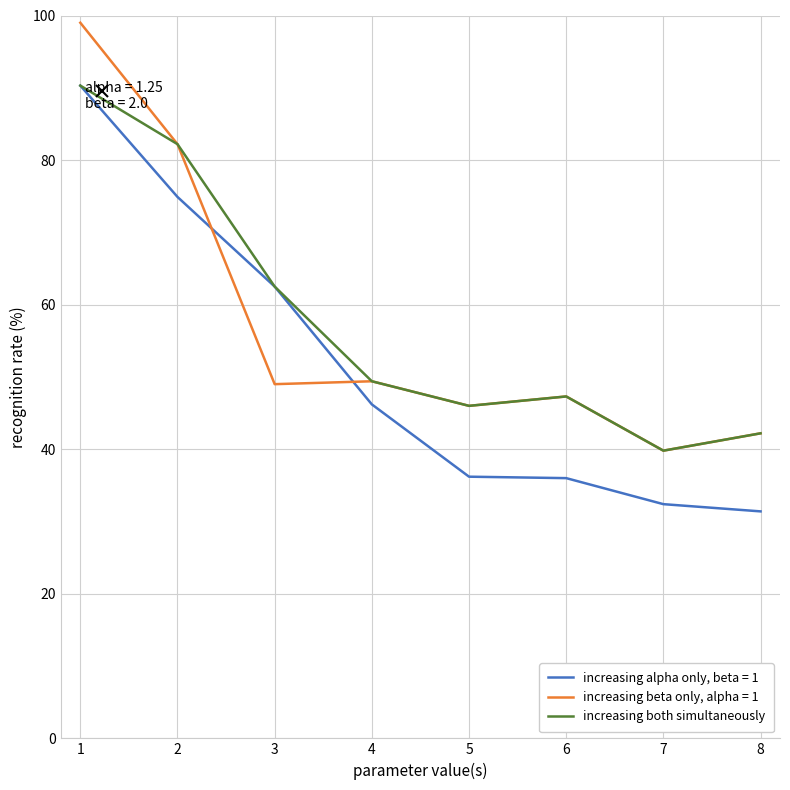

True or false: increasing both simultaneously has a value of 16.4 at 6.

False